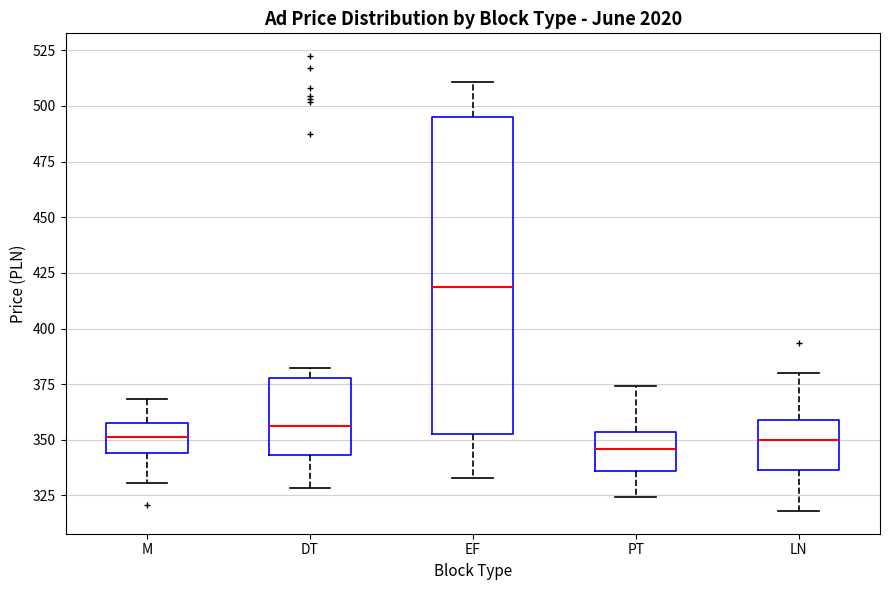

Which box is the tallest, from its lower edge to its upper edge?

EF